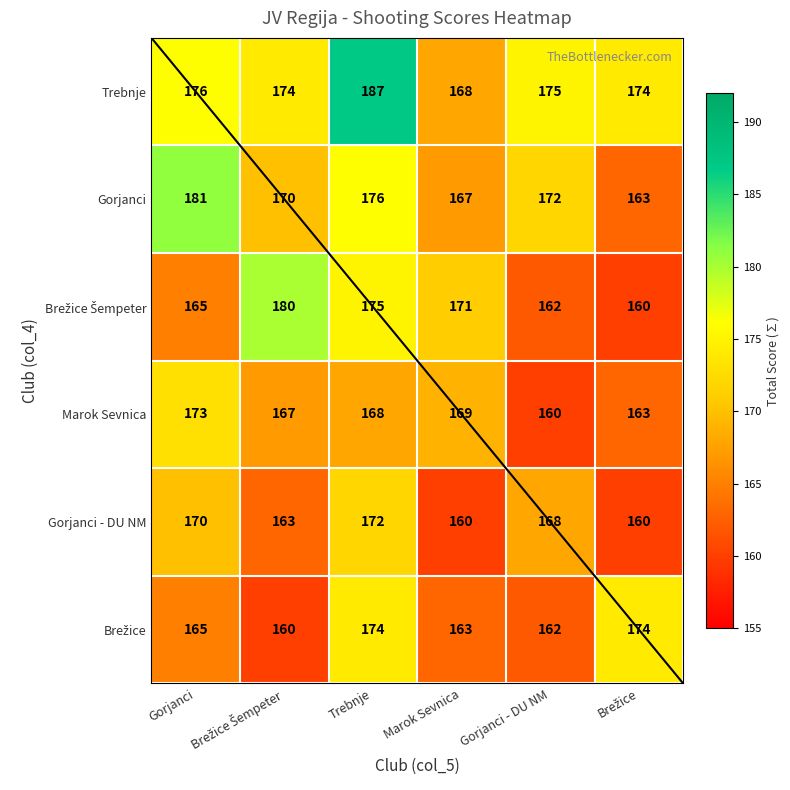

How many data points in Gorjanci - DU NM are above 168?

2